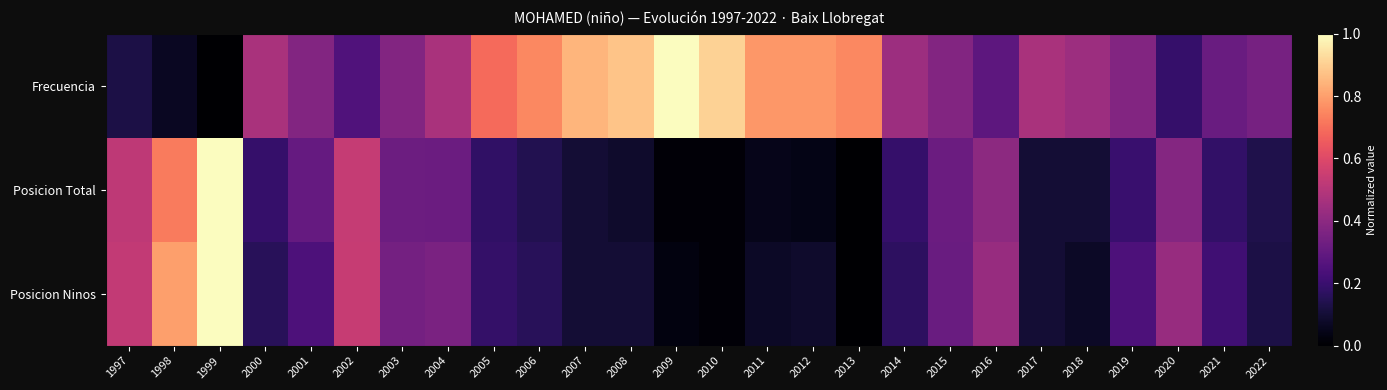

Which series has the widest spread of values?

Frecuencia